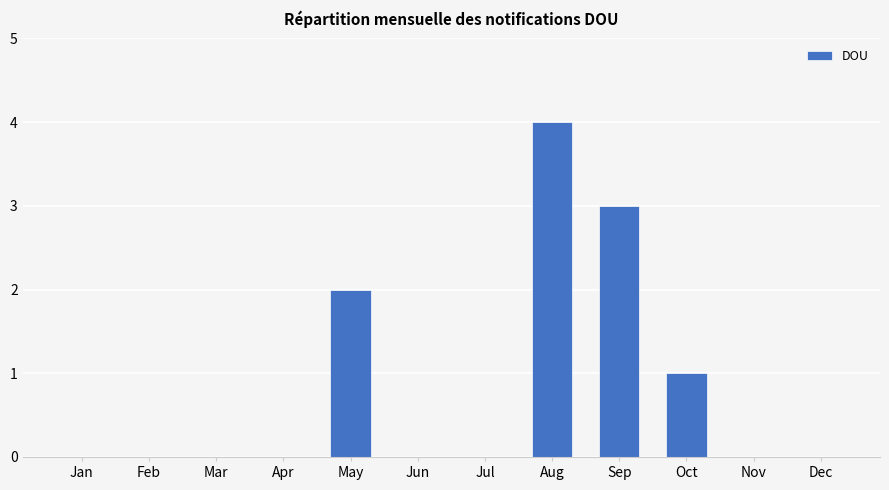

The value at May is 2. True or false?

True